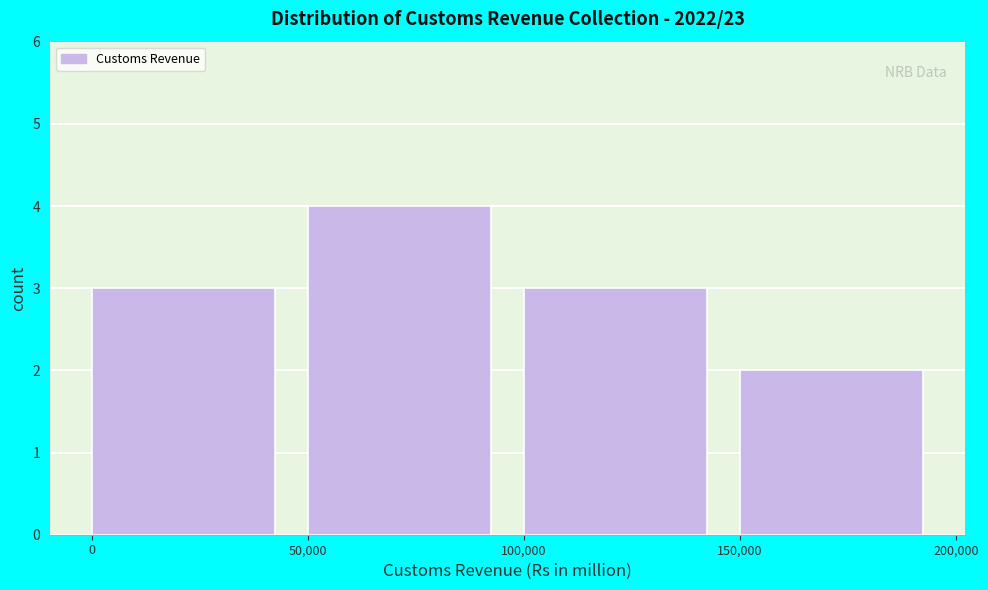

Reading left to right, transcribe this chart: for each bar, give the range it covers on the x-axis and its height. The values are not printed on the chart, so give them approximately, as read against the axis.

0 to 50,000: 3
50,000 to 100,000: 4
100,000 to 150,000: 3
150,000 to 200,000: 2